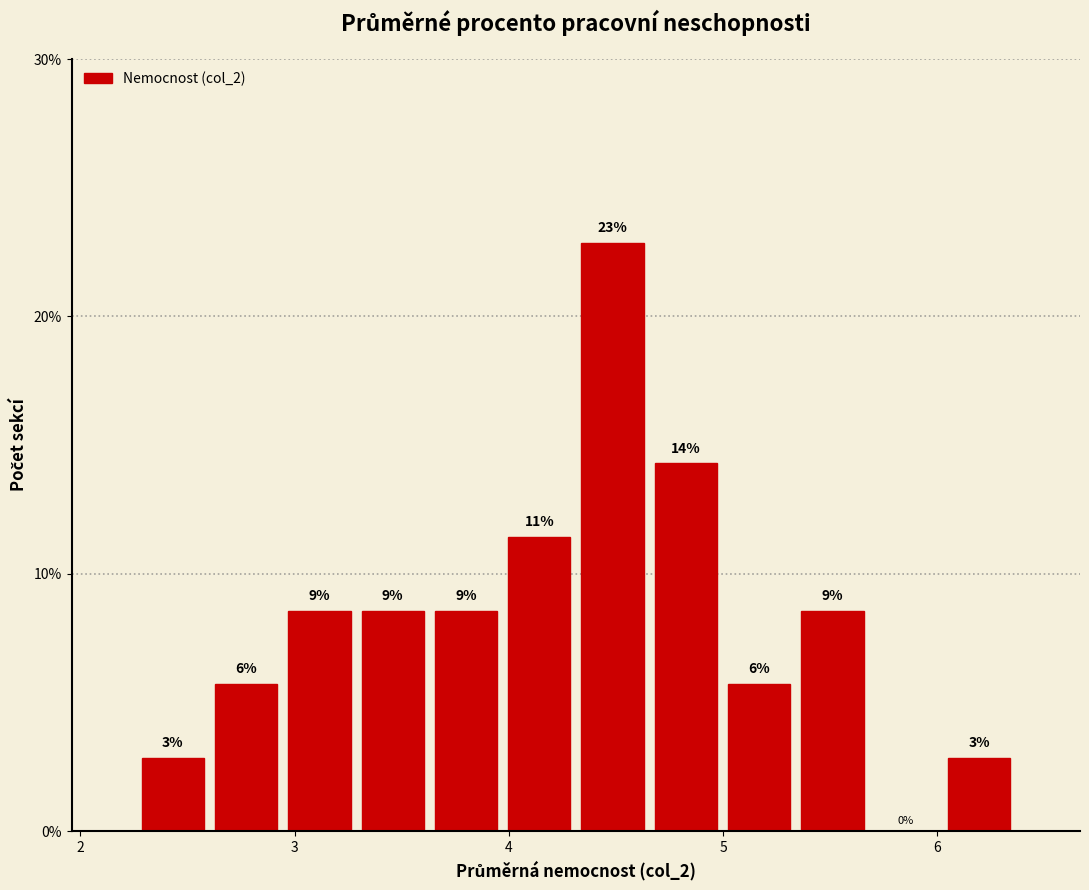

Read against the x-axis, roughly where is the centre of the tallest bar?

4.5